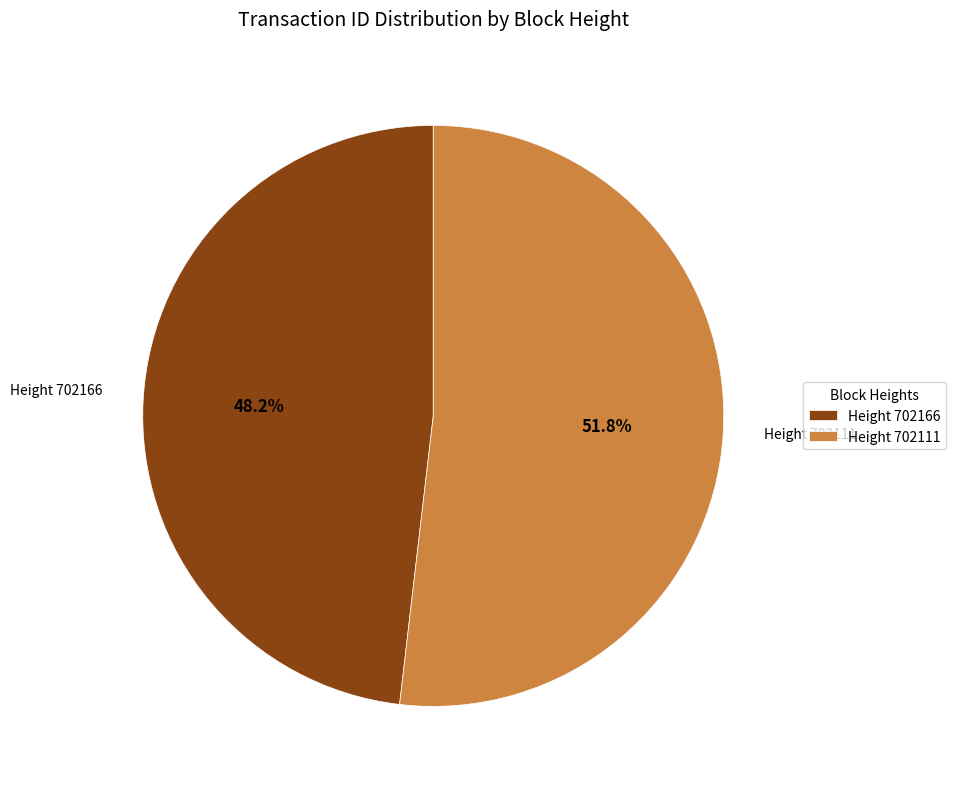

Rank the categories by value from highest to lowest.

Height 702111, Height 702166